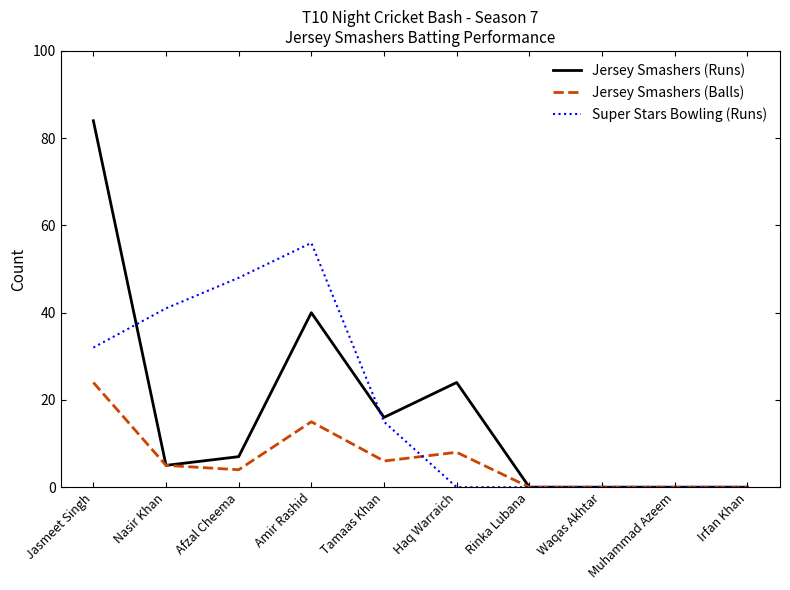

Reading left to right, extract all data points from this chart.

Jersey Smashers (Runs): 84	5	7	40	16	24	0	0	0	0
Jersey Smashers (Balls): 24	5	4	15	6	8	0	0	0	0
Super Stars Bowling (Runs): 32	41	48	56	15	0	0	0	0	0